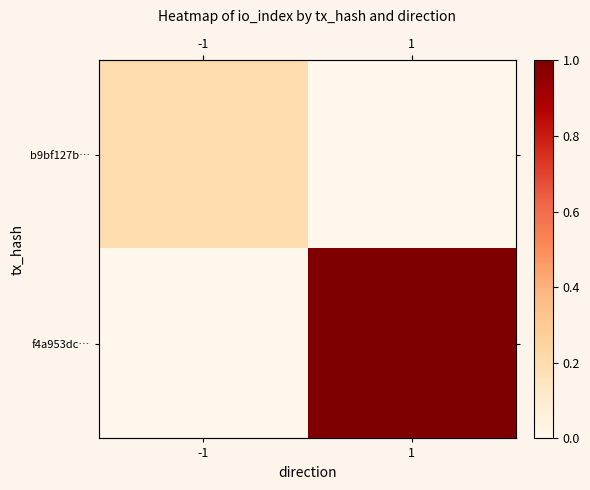

Which series has the largest total across all categories?

f4a953dc…